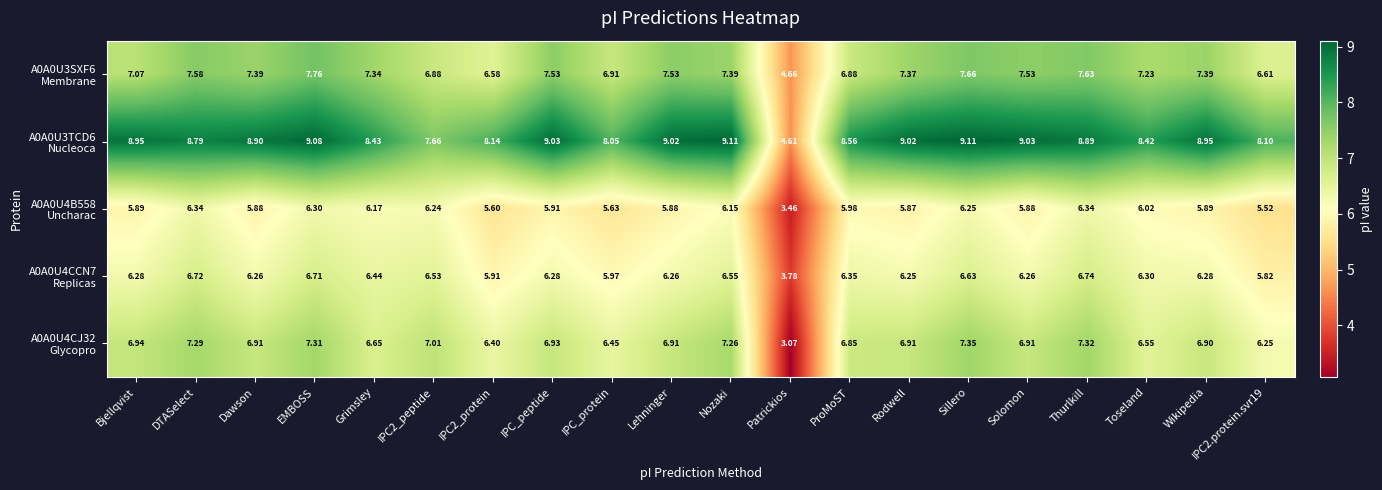

Which label corresponds to the smallest value in the chart?

Patrickios